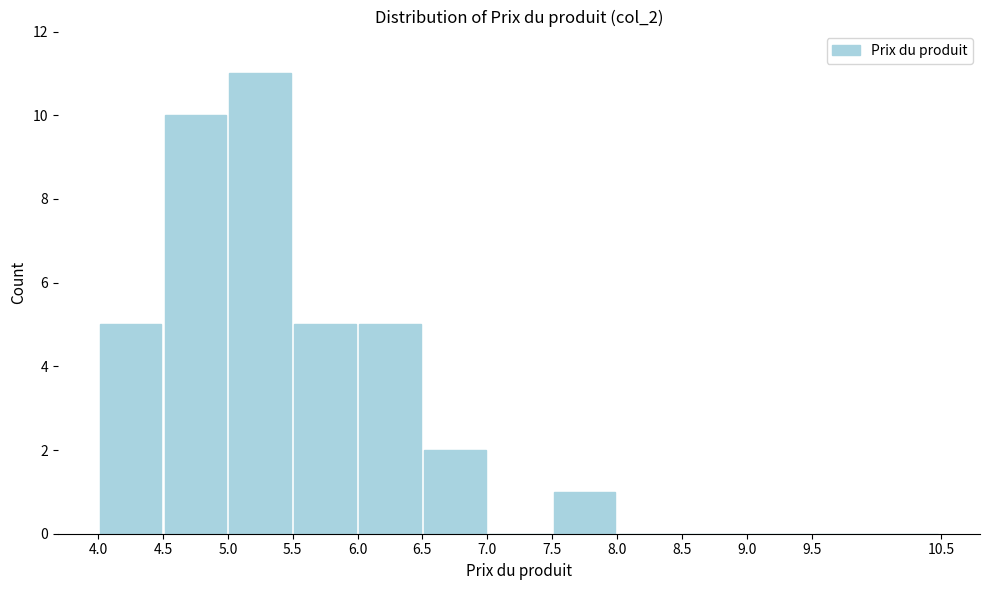

How tall is the bar that spans 6.0 to 6.5 on the x-axis? The values are not printed on the chart, so give them approximately, as read against the axis.

5